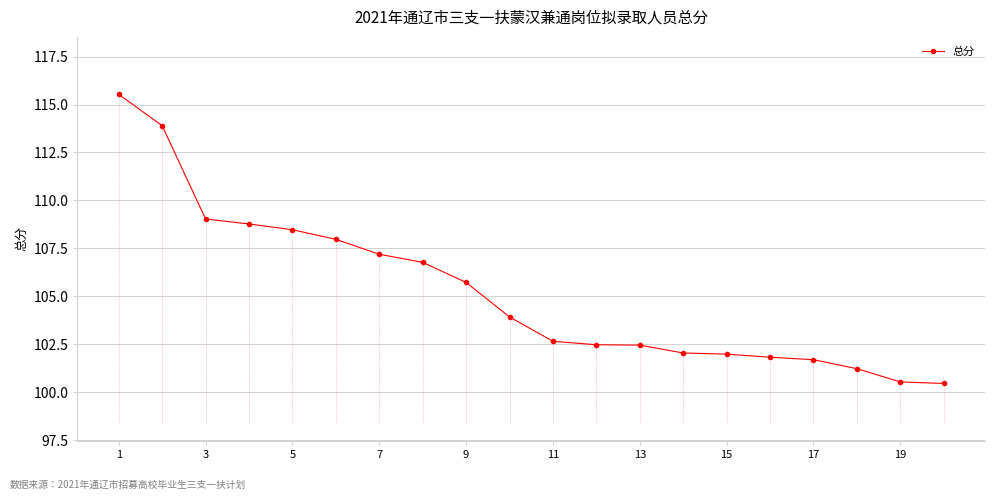

What is the value of the 7th point from the left?

107.2